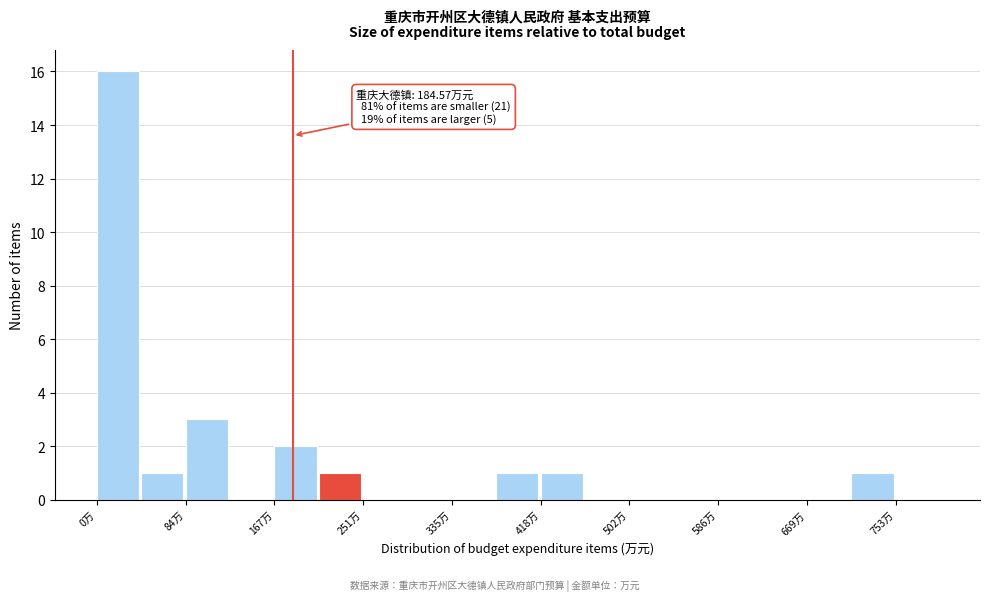

Which range on the x-axis has the tallest bar?

0 to 40